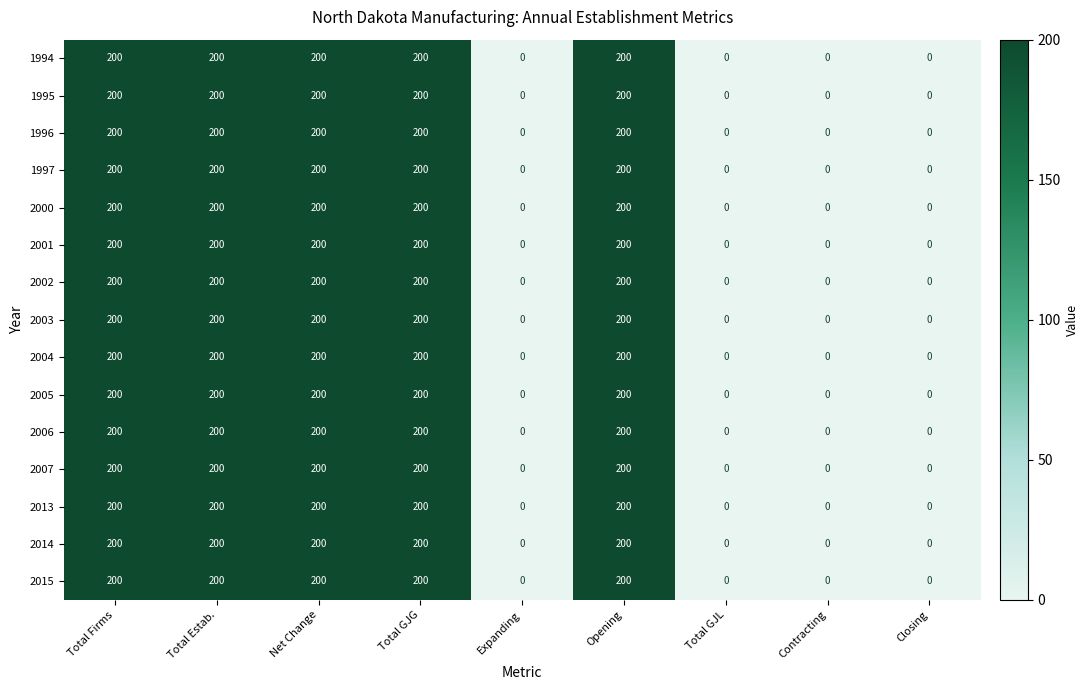

What is the maximum value shown in the chart?

200